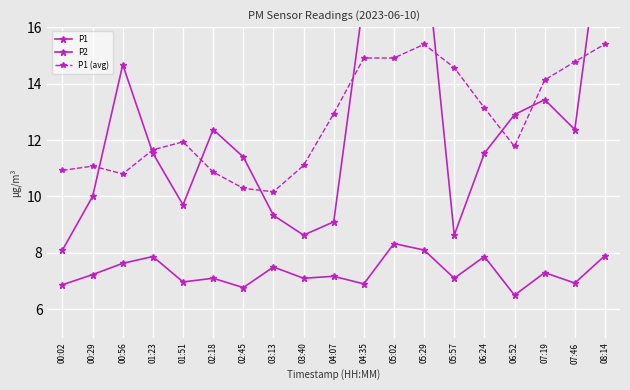

At which category does P1 (avg) reach its first local peak?

00:29